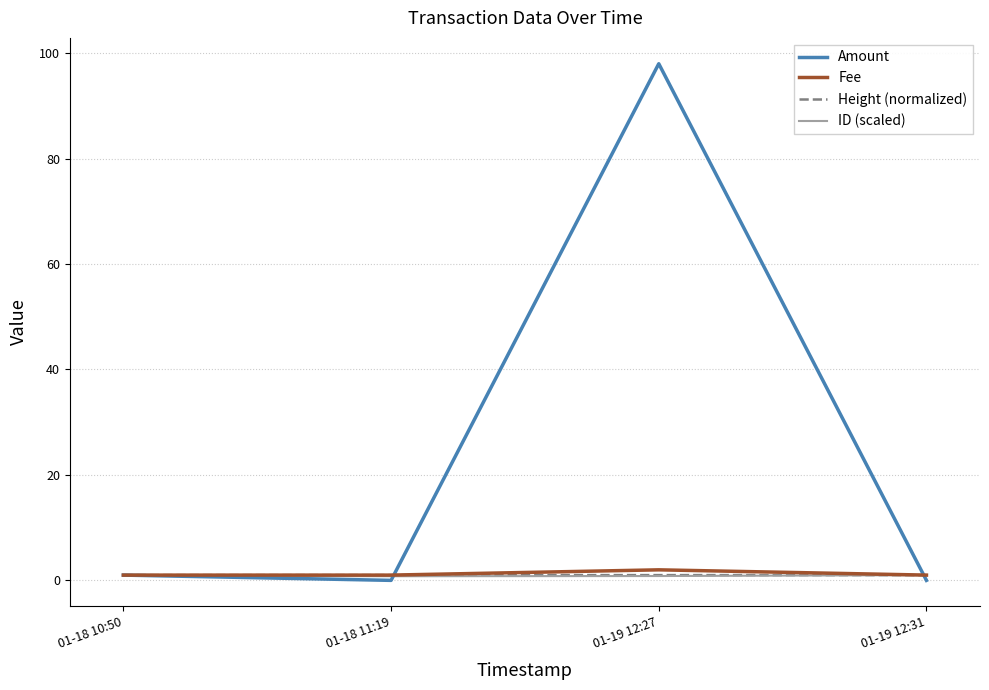

What is the difference between the maximum and minimum values in the Fee series?

1.0